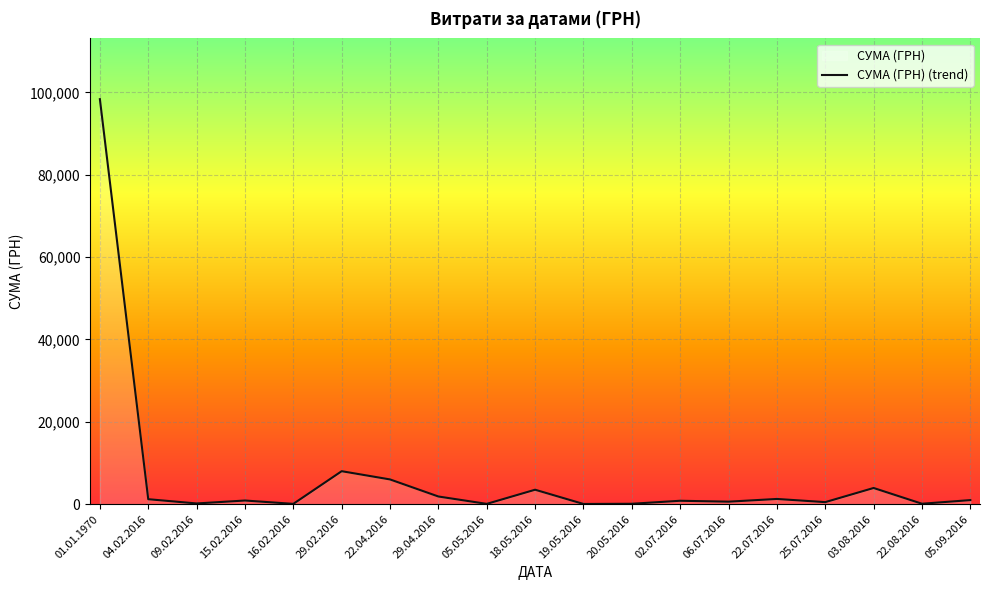

What is the smallest value displayed?

40.8